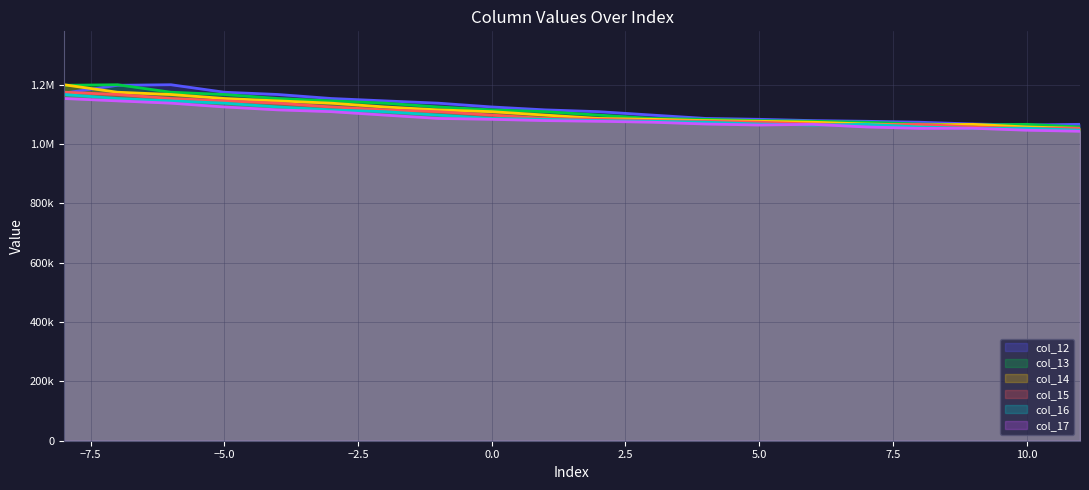

How many intersections are there between col_12 and col_13?

3